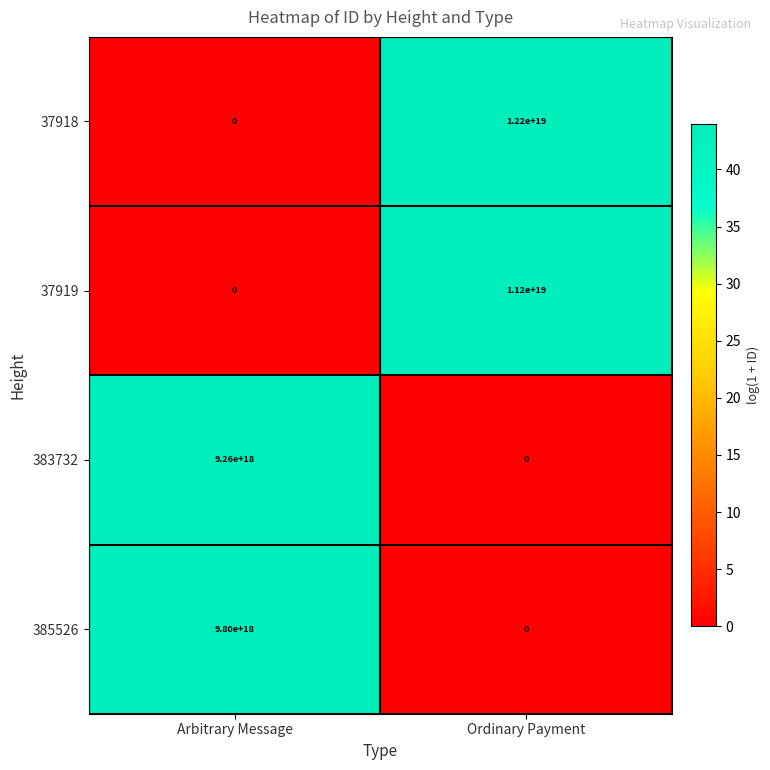

Which series has the largest total across all categories?

37918